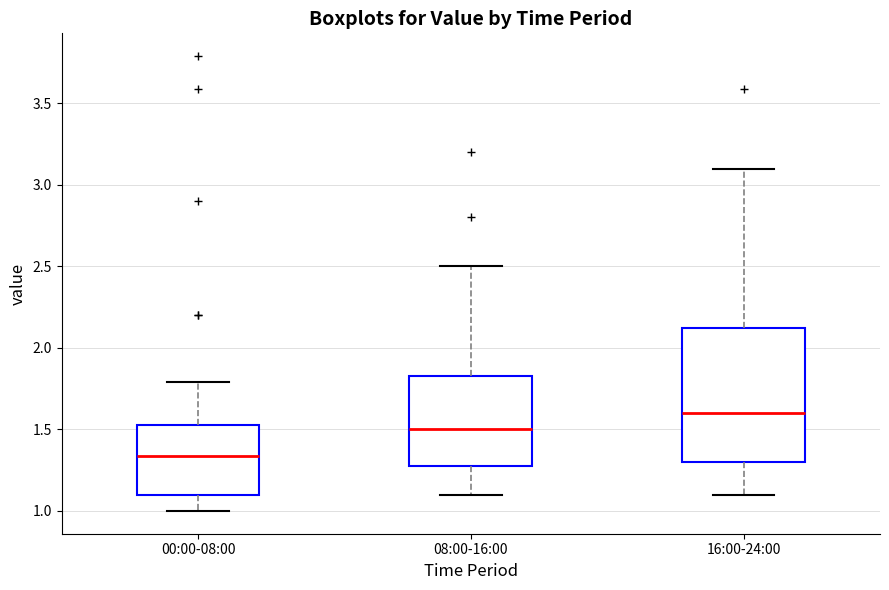

Which box has the highest median line?

16:00-24:00